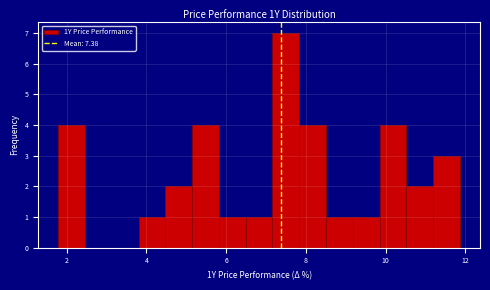

Around what value on the x-axis is the tallest bar? Give the approximate position of its centre, as read against the axis.

7.4